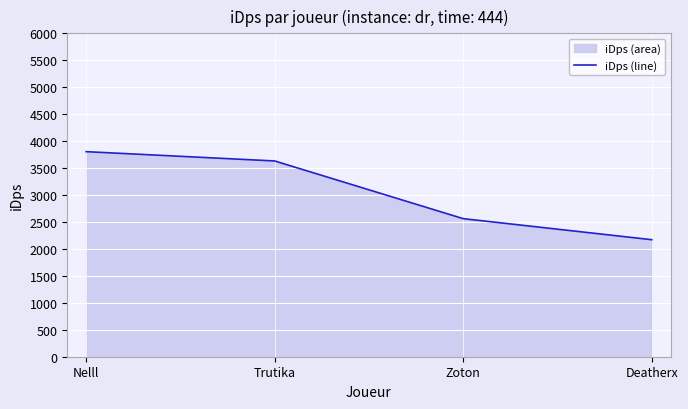

What is the difference between the maximum and minimum values?

1633.6